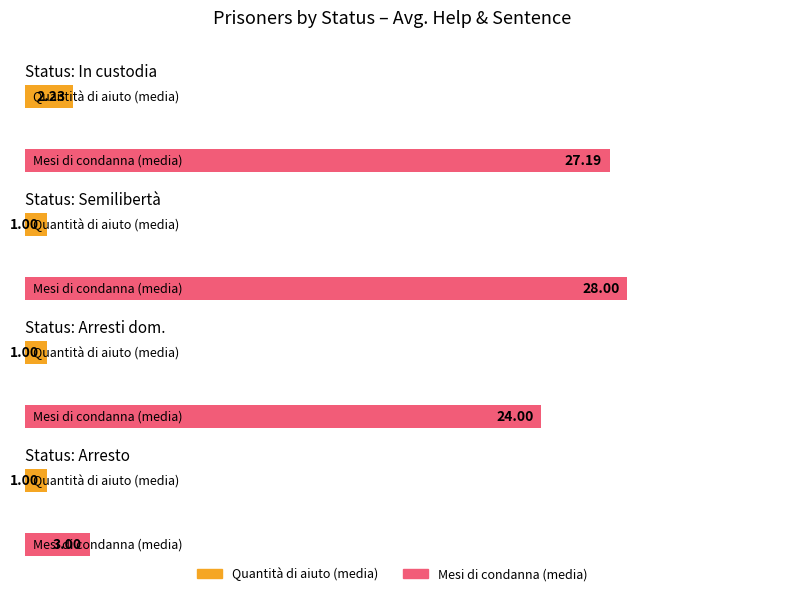

Is the value of Quantità di aiuto at Altro greater than the value of Mesi di condanna at Arresti domiciliari?

No